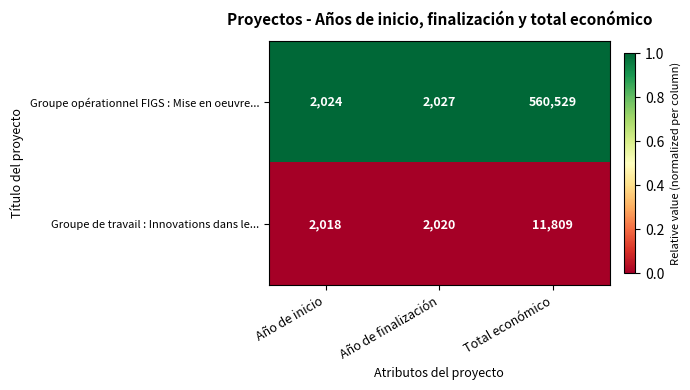

List the series in order of their peak value, highest first.

Groupe opérationnel FIGS : Mise en oeuvre..., Groupe de travail : Innovations dans le...